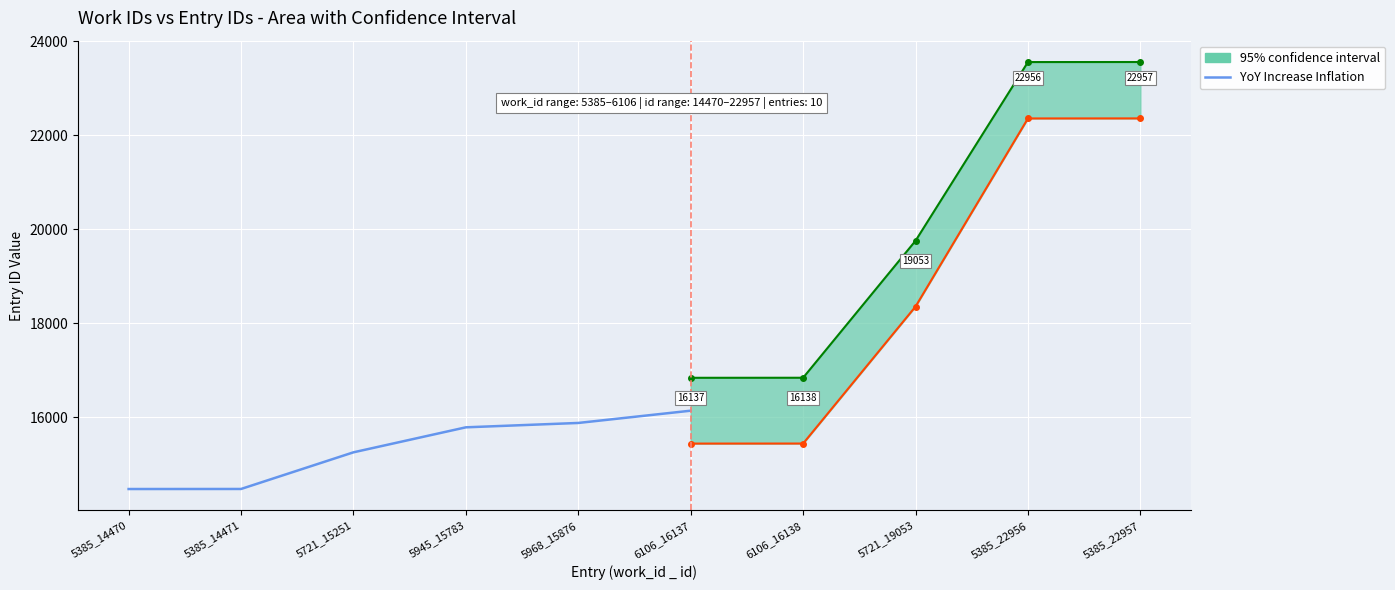

What is the sum of all values?

91988